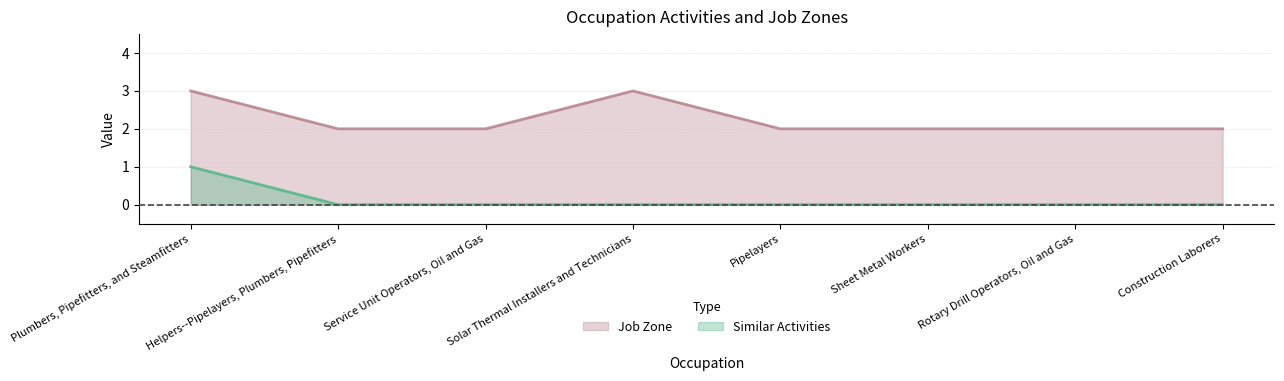

True or false: Similar Activities and Job Zone intersect in this chart.

False